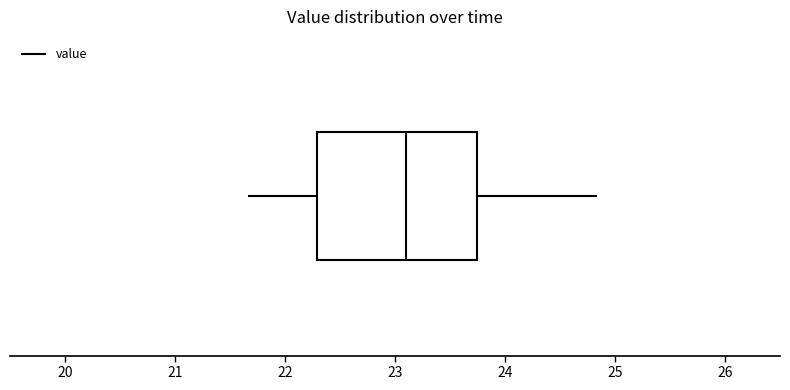

Transcribe this box plot: give where the median line is, the range the box spans, and where the two whiskers end, as read against the x-axis. The values are not printed on the chart, so give them approximately, as read against the axis.

median 23.1, box 22.3 to 23.7, whiskers 21.7 to 24.8